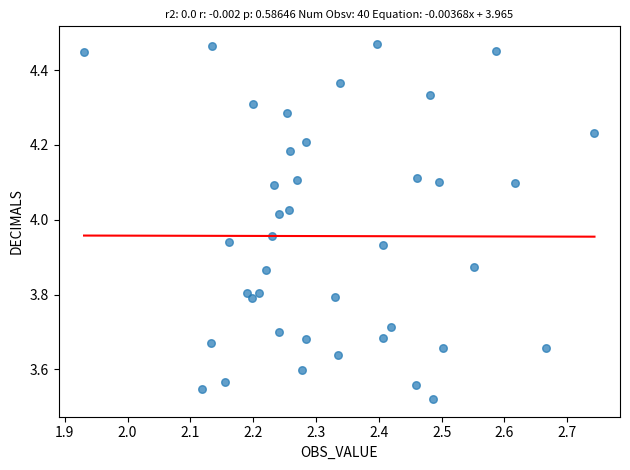

What is the range of Y values (max minus min)?

0.9